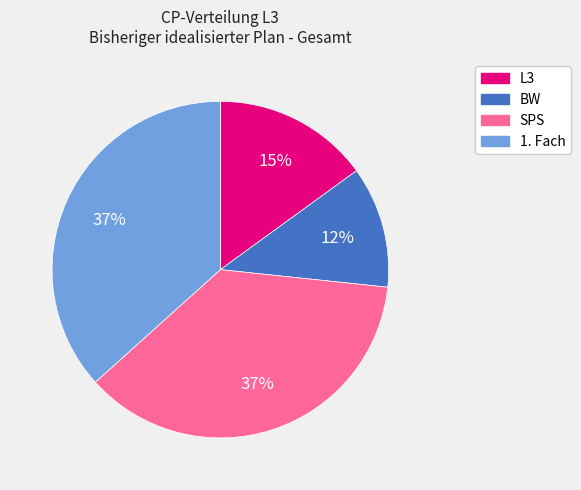

To the nearest percent, what is the average slice percentage?

25%